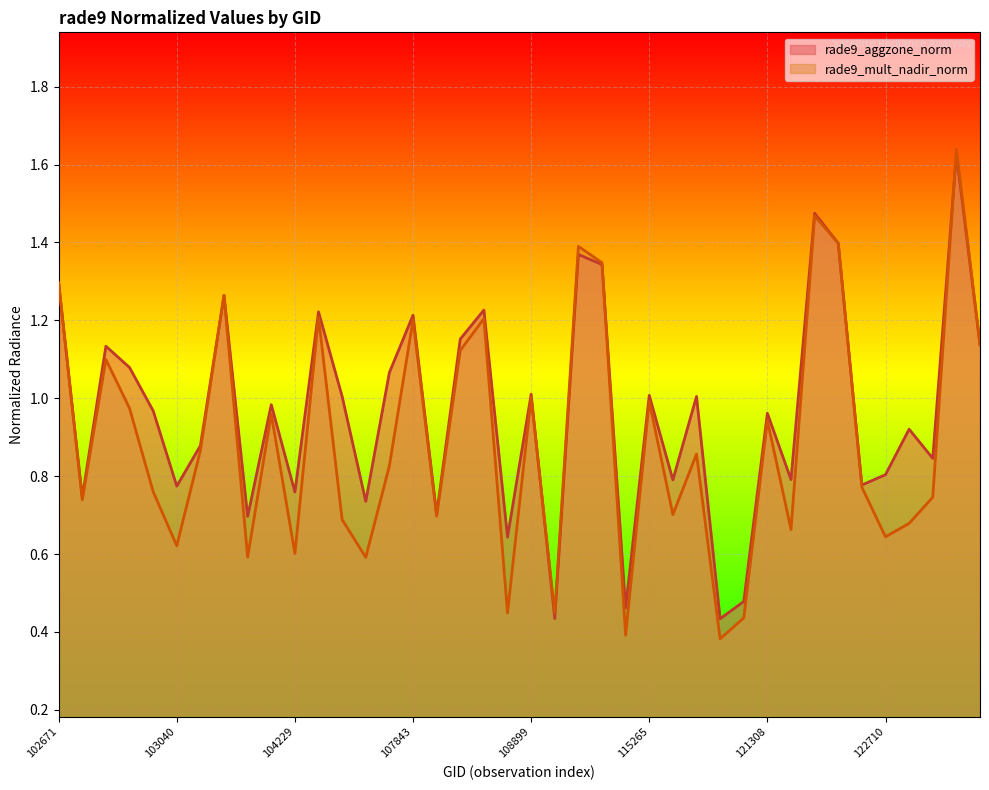

What is the difference between the maximum and minimum values in the rade9_mult_nadir_norm series?

1.3